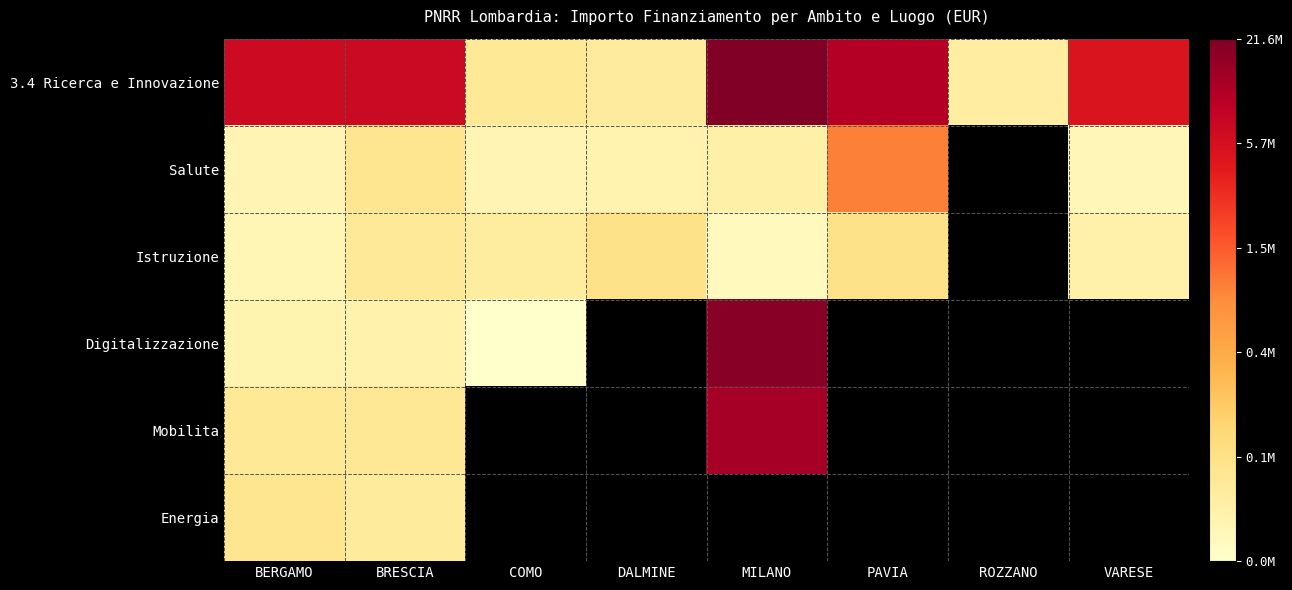

The value of Istruzione at BRESCIA is 7.8. True or false?

False